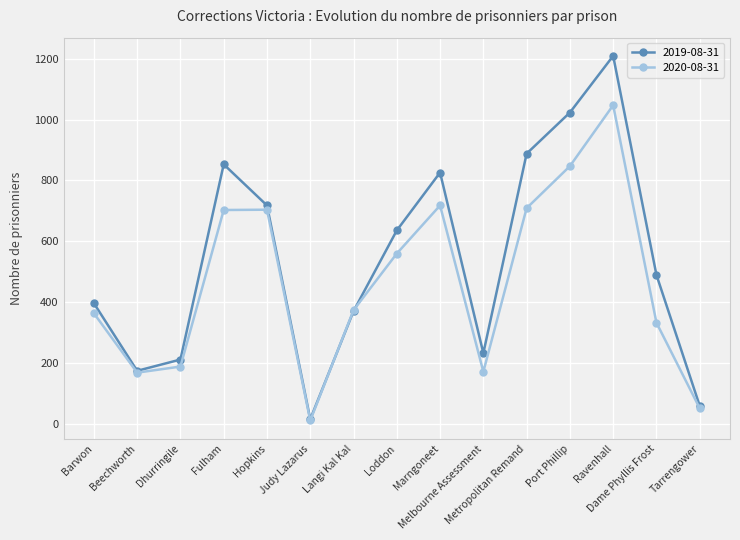

Rank the series by their average value, from lowest to highest.

2020-08-31, 2019-08-31